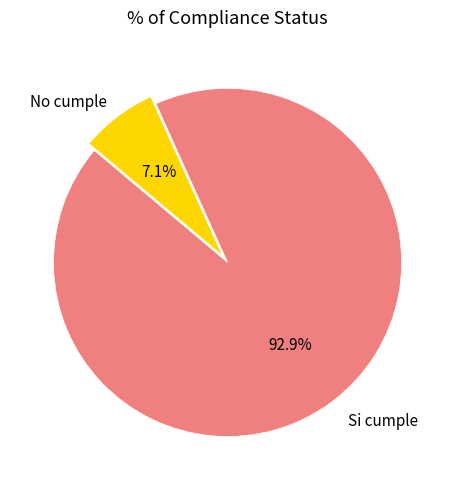

To the nearest percent, what is the combined percentage of No cumple and Si cumple?

100%